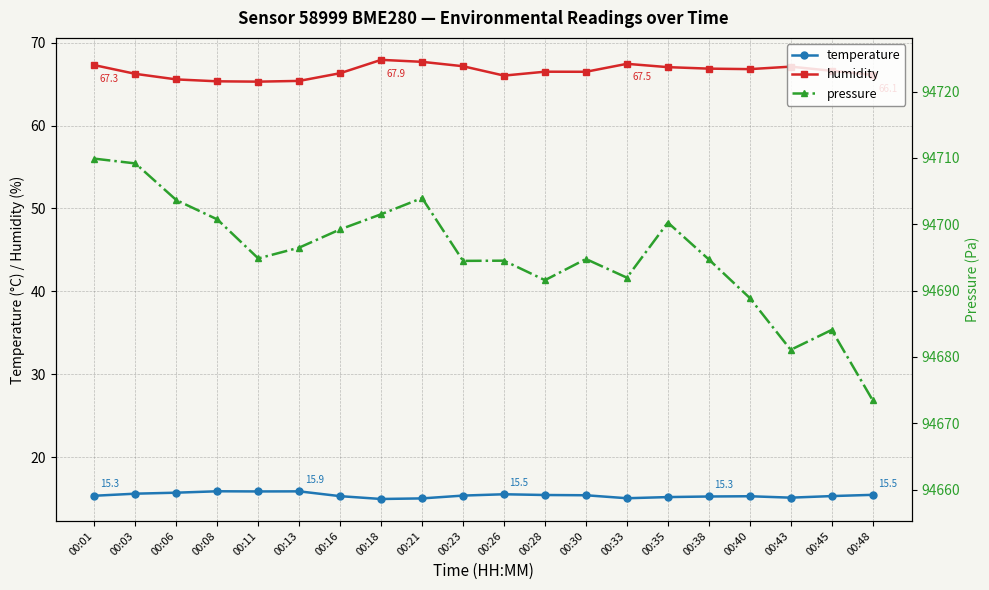

True or false: pressure and temperature intersect in this chart.

False